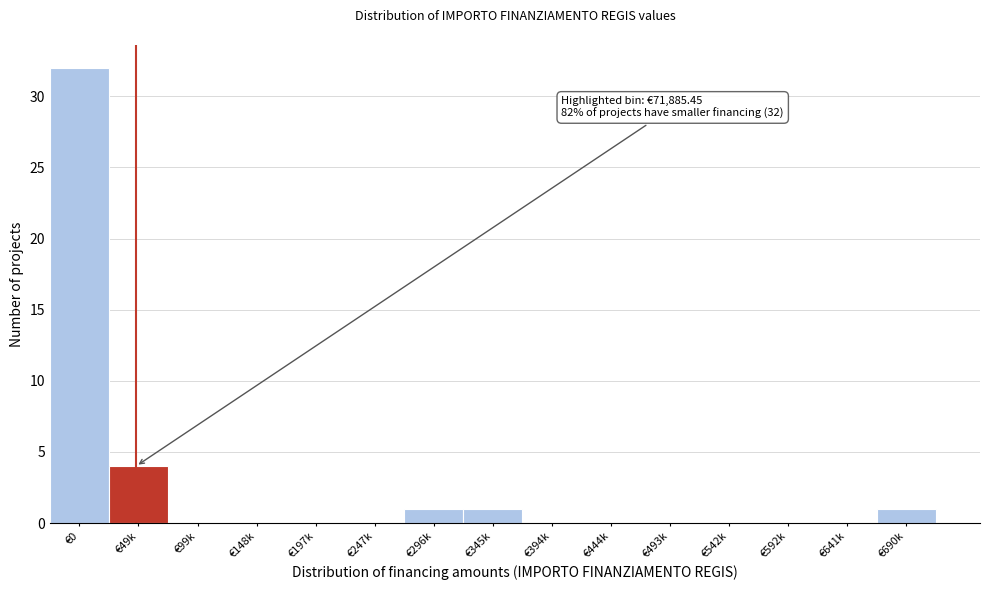

Reading left to right, what are all the values shown in this chart?

€0=32	€49k=4	€99k=0	€148k=0	€197k=0	€247k=0	€296k=1	€345k=1	€394k=0	€444k=0	€493k=0	€542k=0	€592k=0	€641k=0	€690k=1